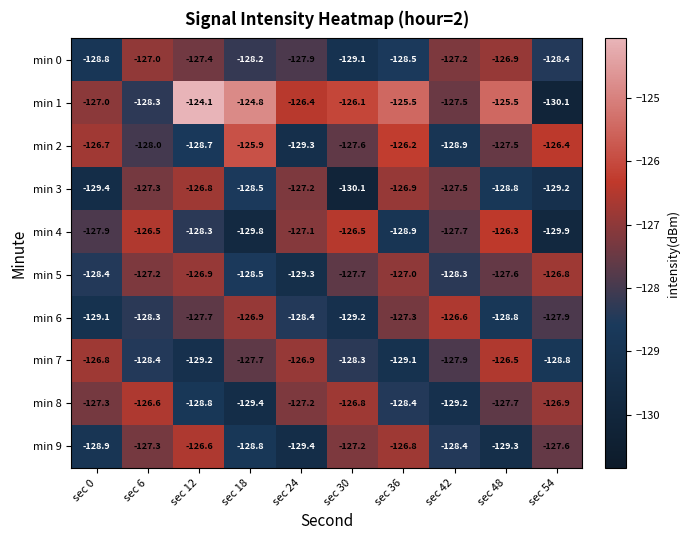

Which category has the highest value in the min 6 series?

sec 42